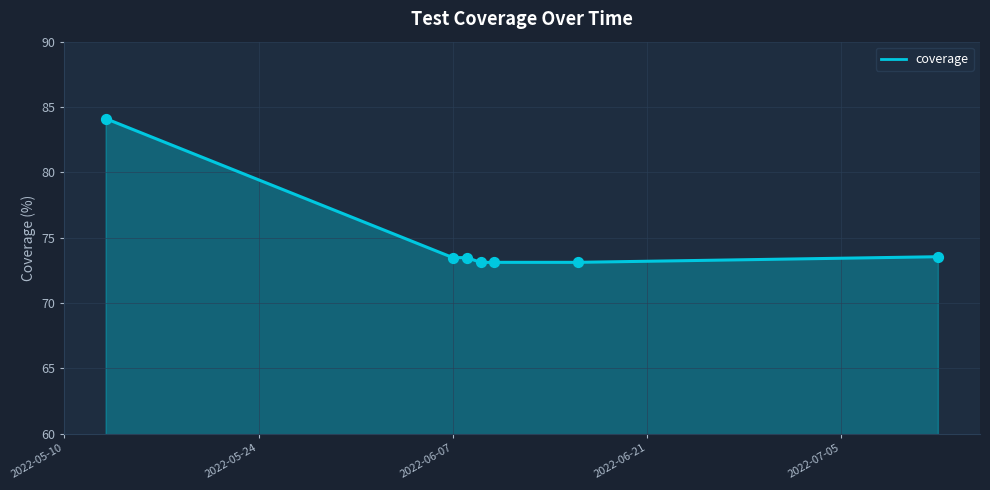

True or false: the data has more than 2 interior local peaks.

False